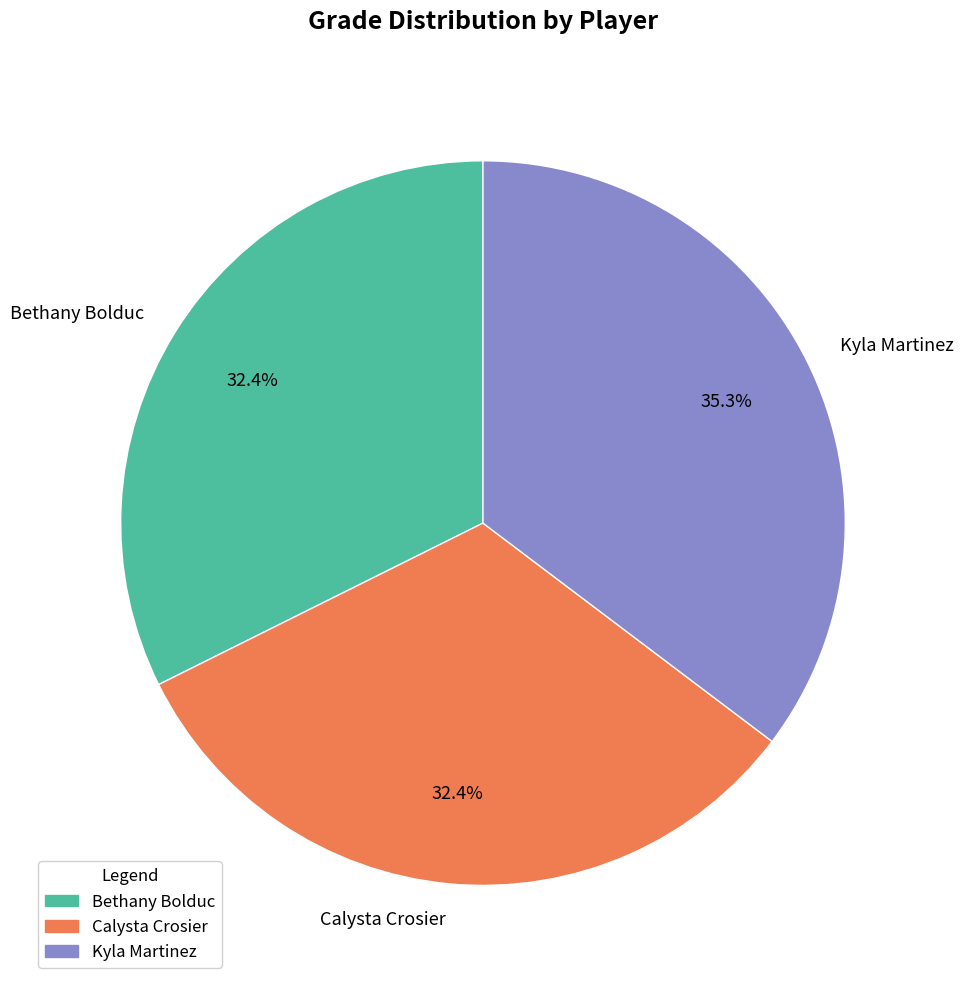

What portion of the pie excludes Kyla Martinez?

64.7%